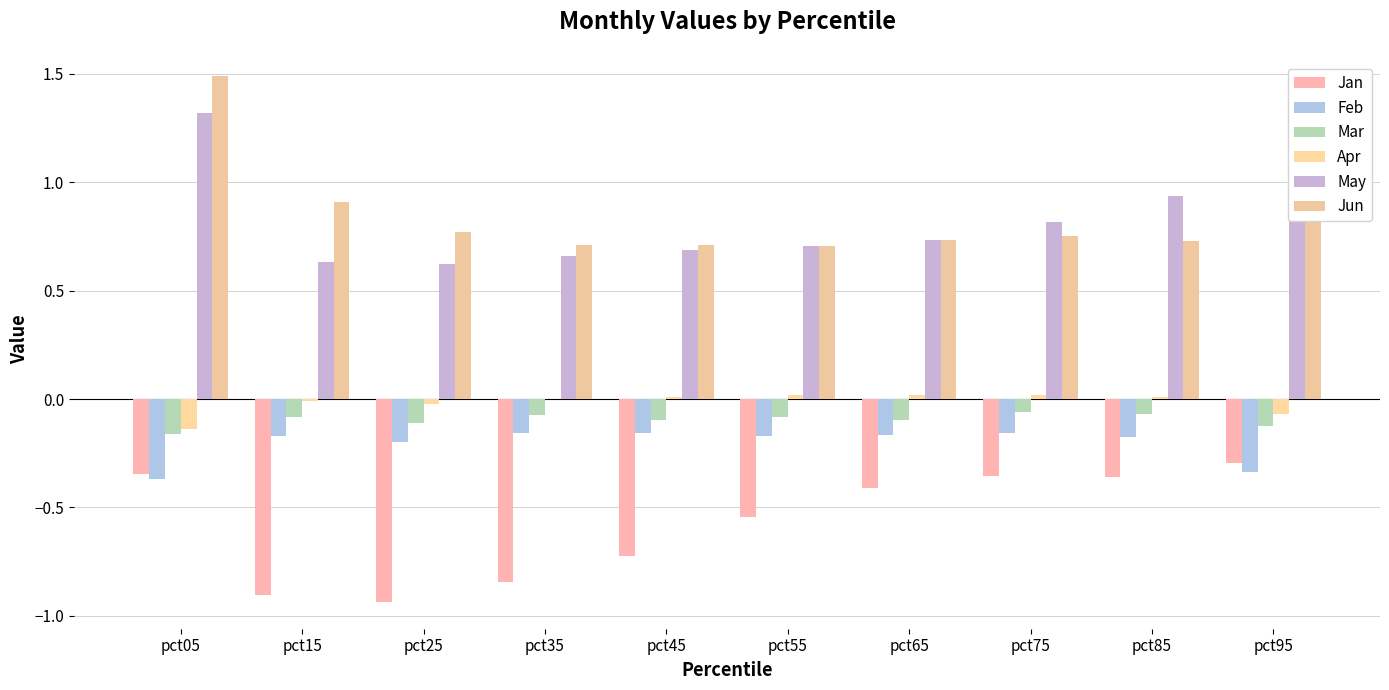

How many groups of bars are there?

10